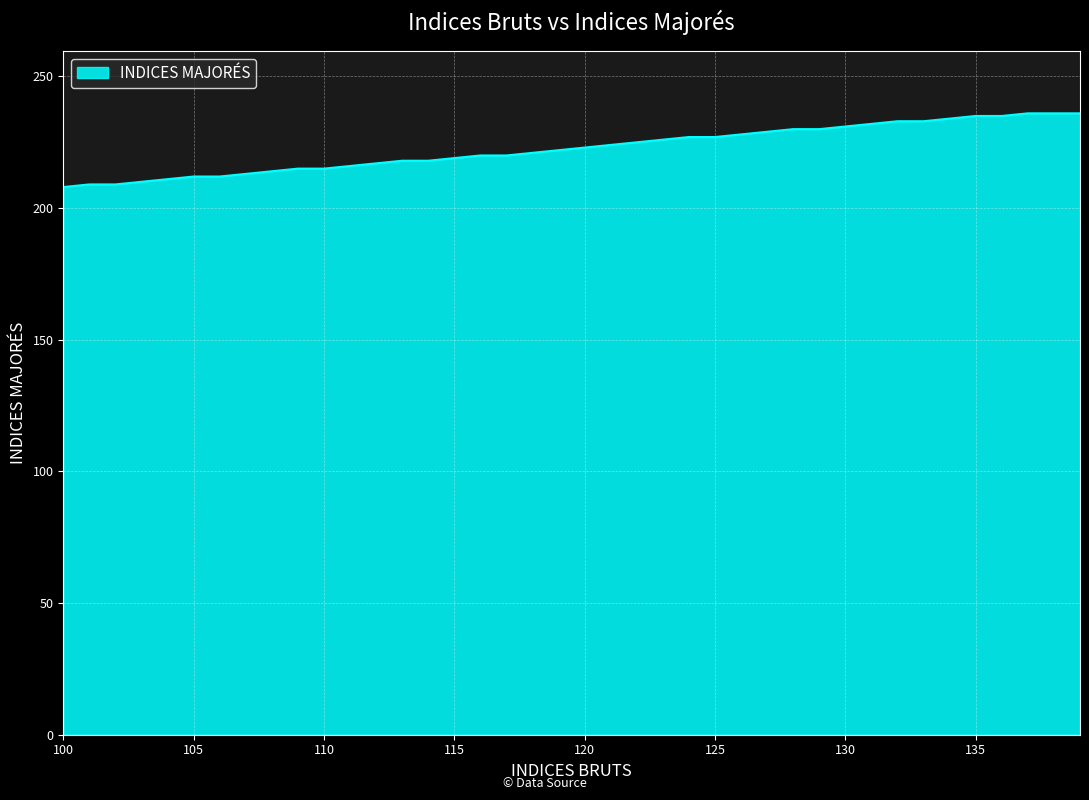

What is the difference between the maximum and minimum values?

28